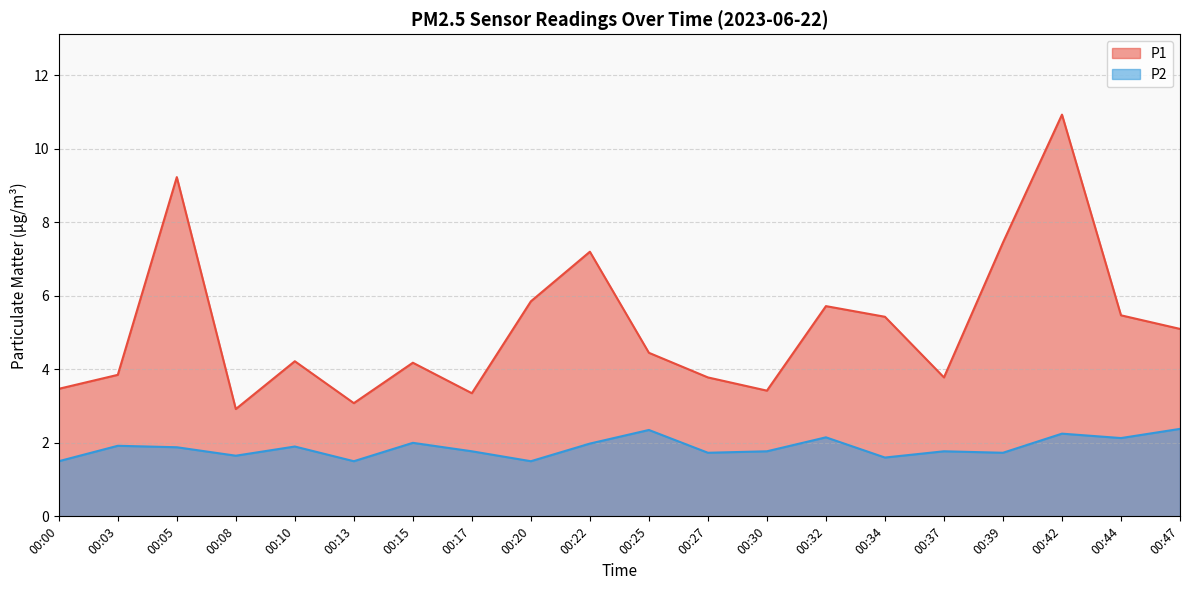

True or false: P1 and P2 intersect in this chart.

False